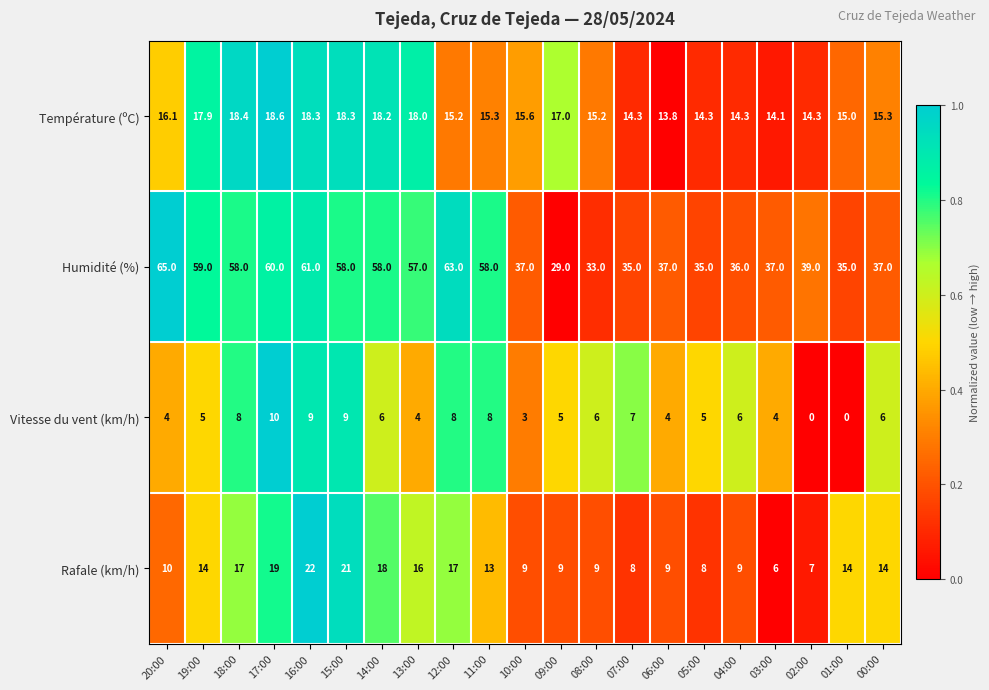

Is it true that Rafale (km/h) equals 19.0 at 11:00?

False